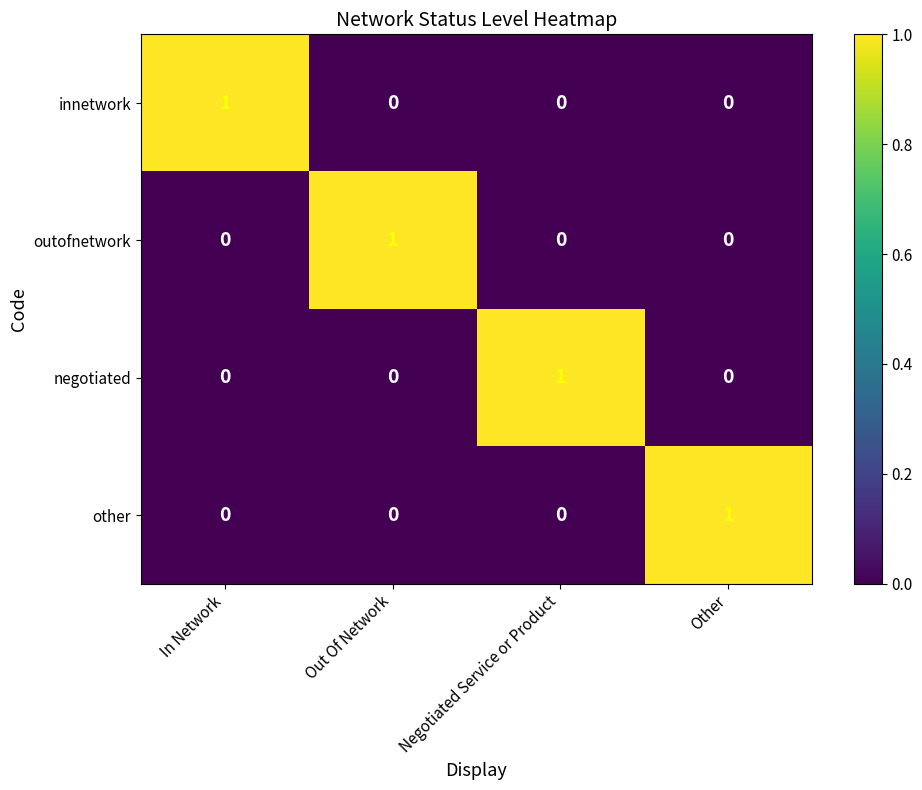

How many outofnetwork values are between 0 and 1?

4